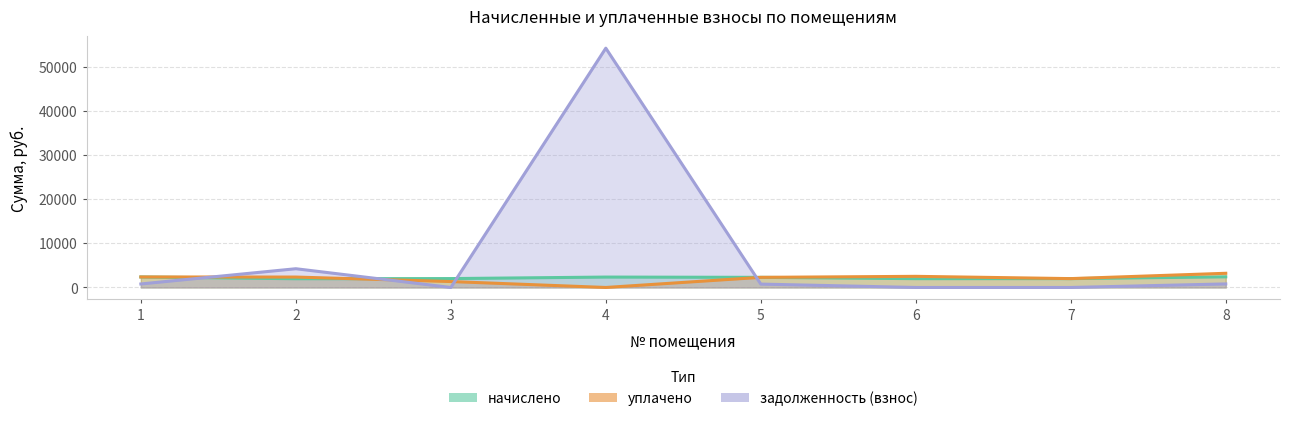

Between which two adjacent categories do задолженность (взнос) and начислено first intersect?

1 and 2